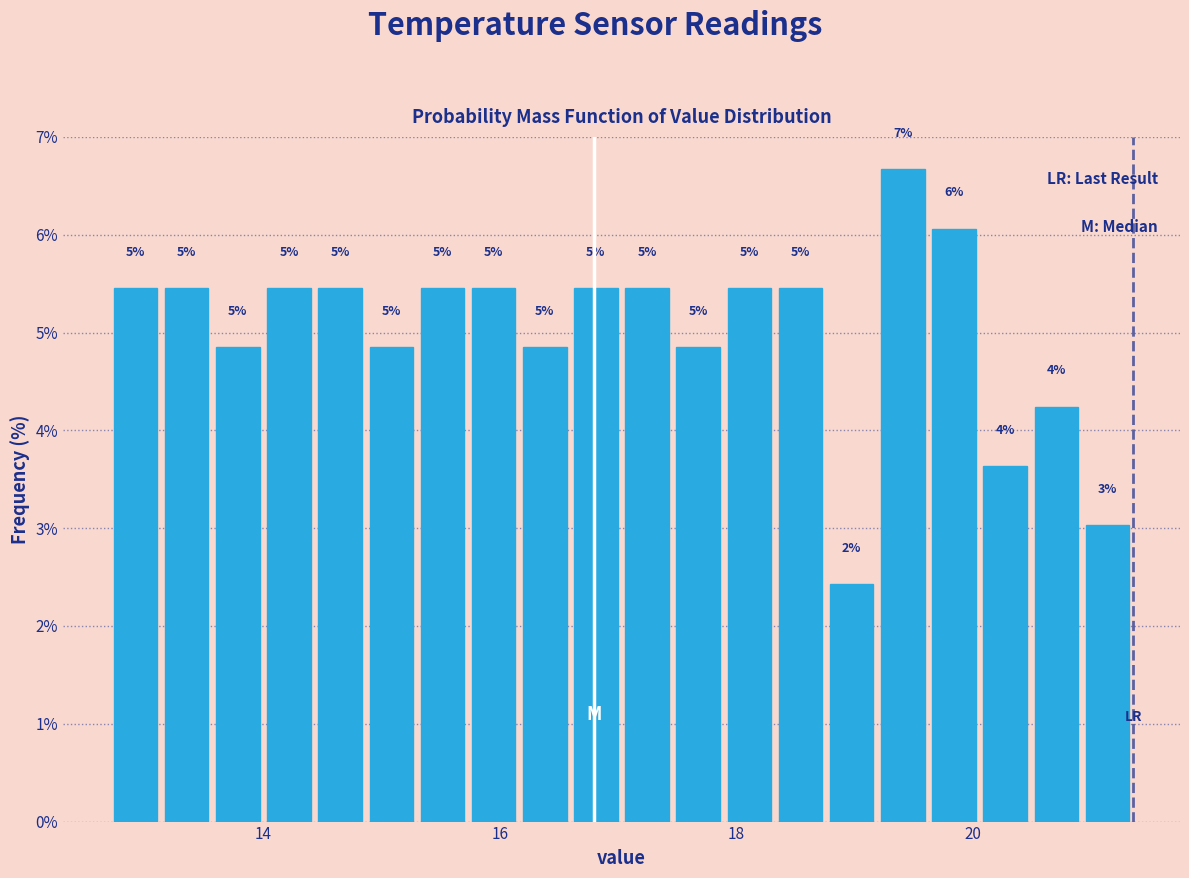

Read against the x-axis, roughly where is the centre of the tallest bar?

19.4